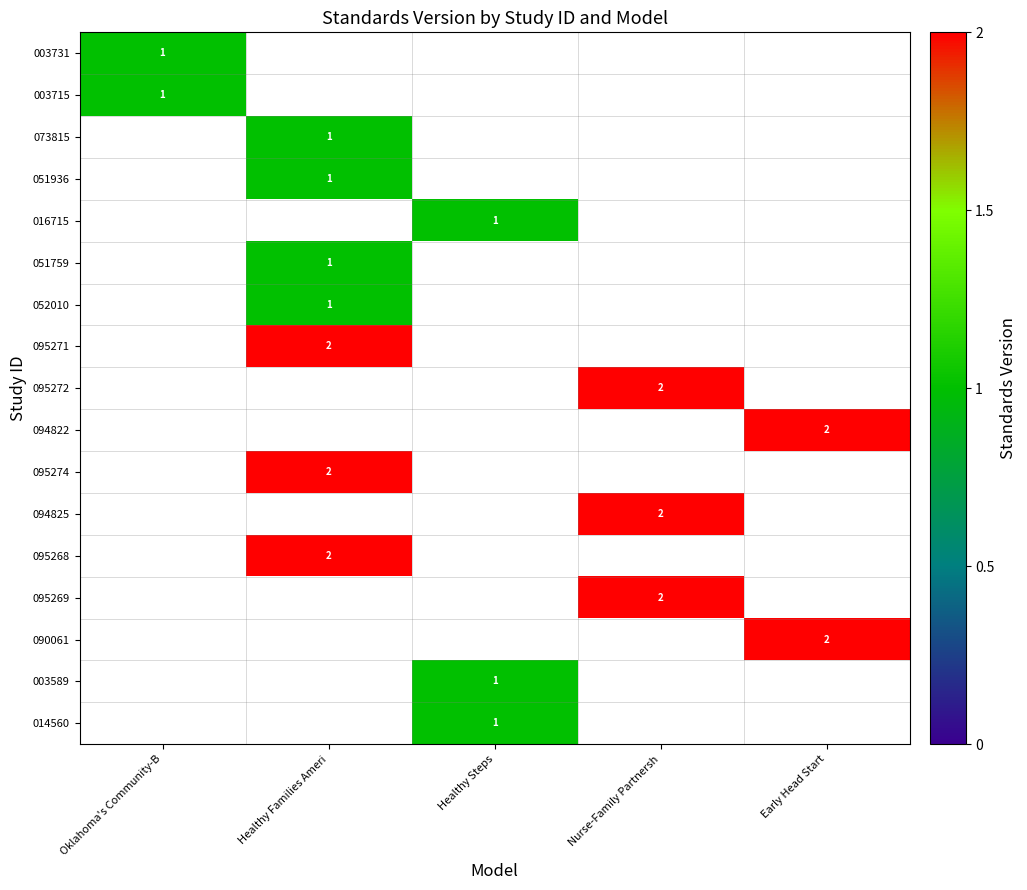

Is the value of 095274 at Early Head Start greater than the value of 095271 at Early Head Start?

No